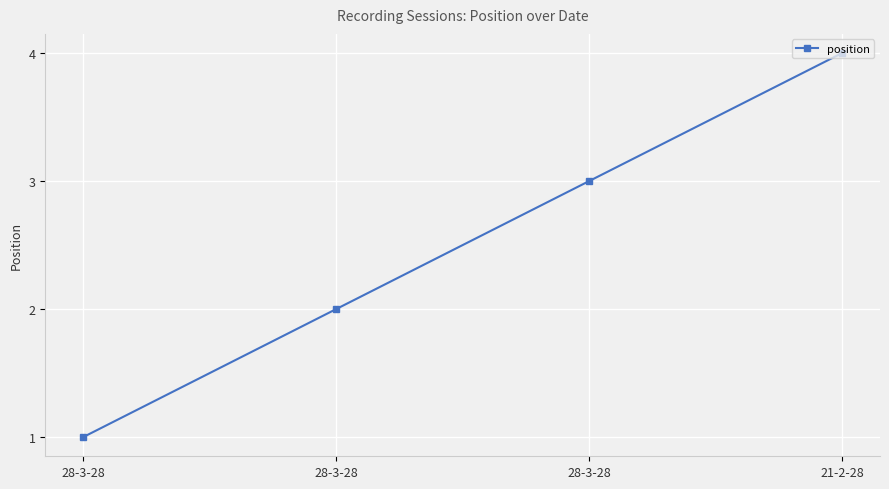

What is the maximum value shown in the chart?

4